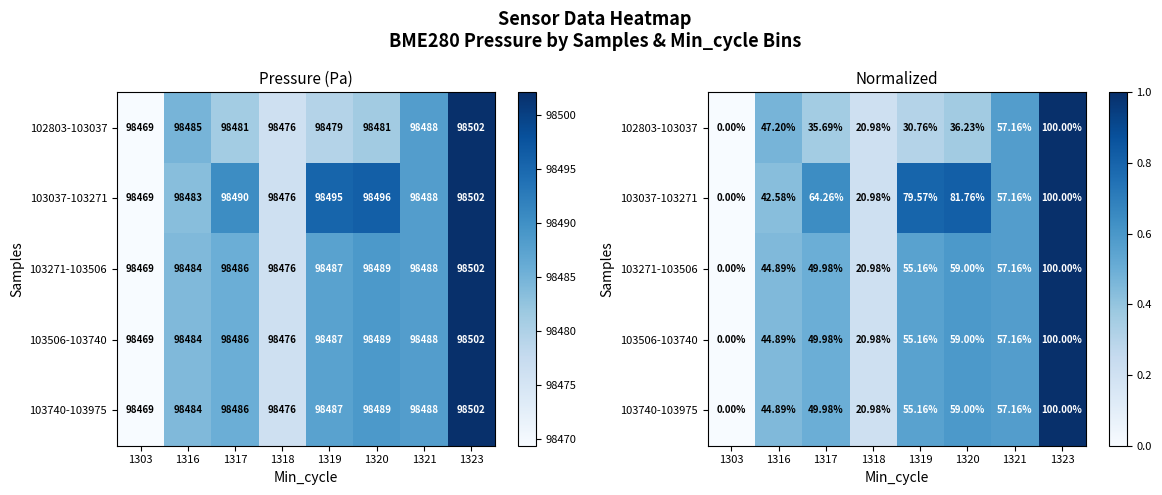

What is the maximum value shown in the chart?

1.0